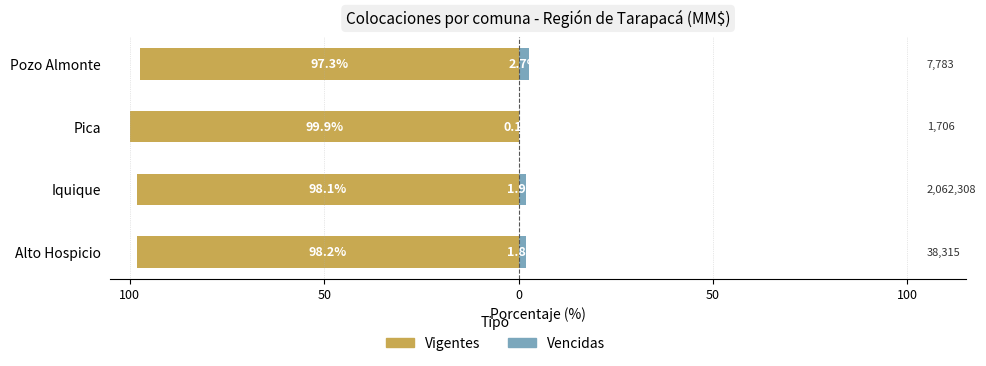

What is the greatest value displayed?

2.7